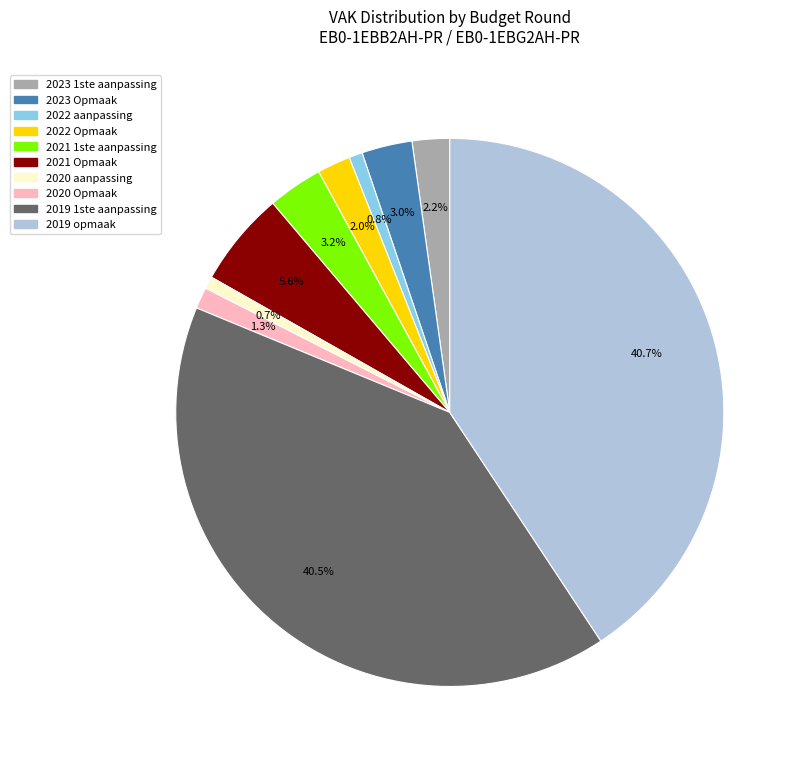

Is there any slice that represents more than half of the pie?

No